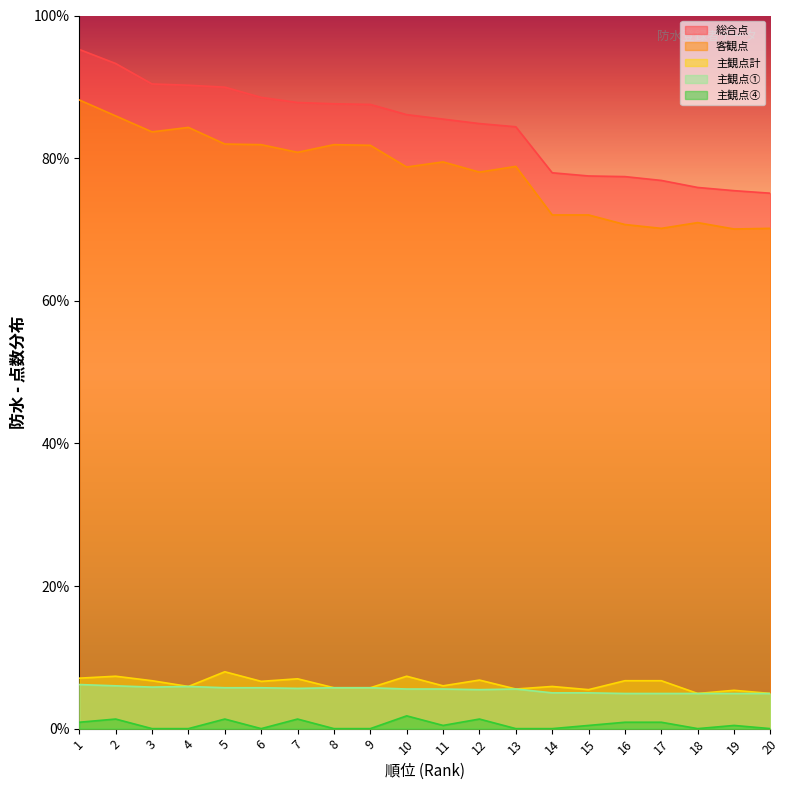

How many lines are shown in the chart?

5